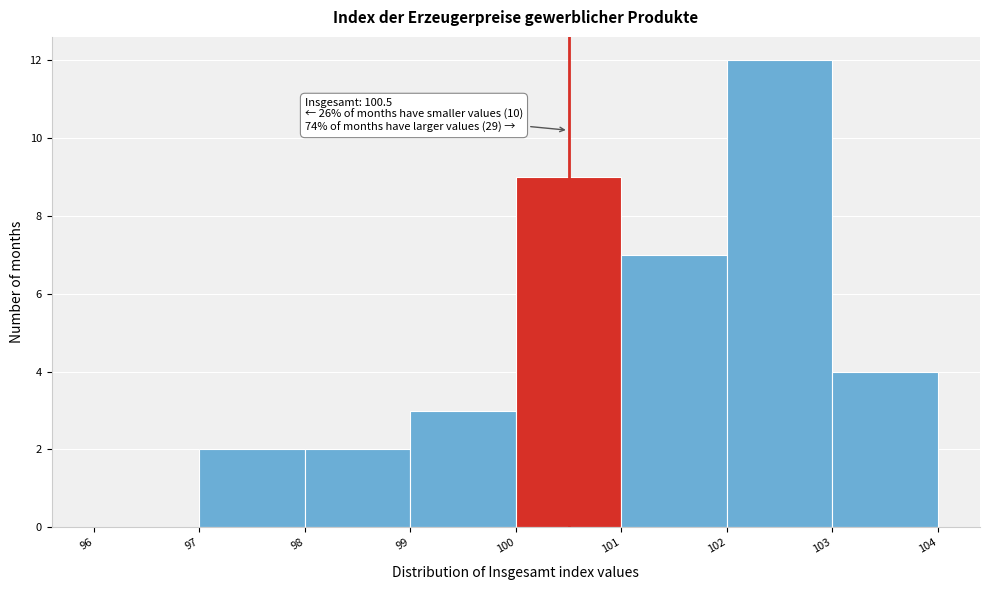

Over which range of the x-axis is the bar tallest?

102 to 103